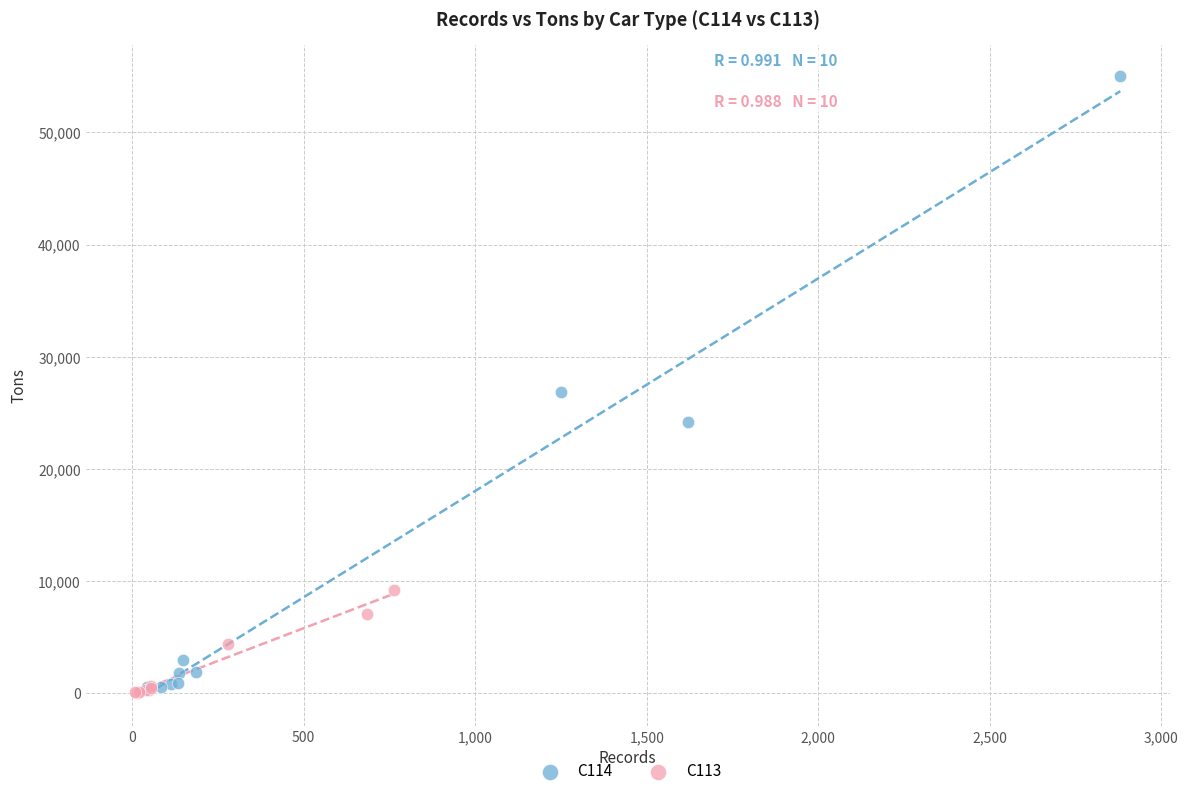

Which series has the largest Y range (max minus min)?

C114